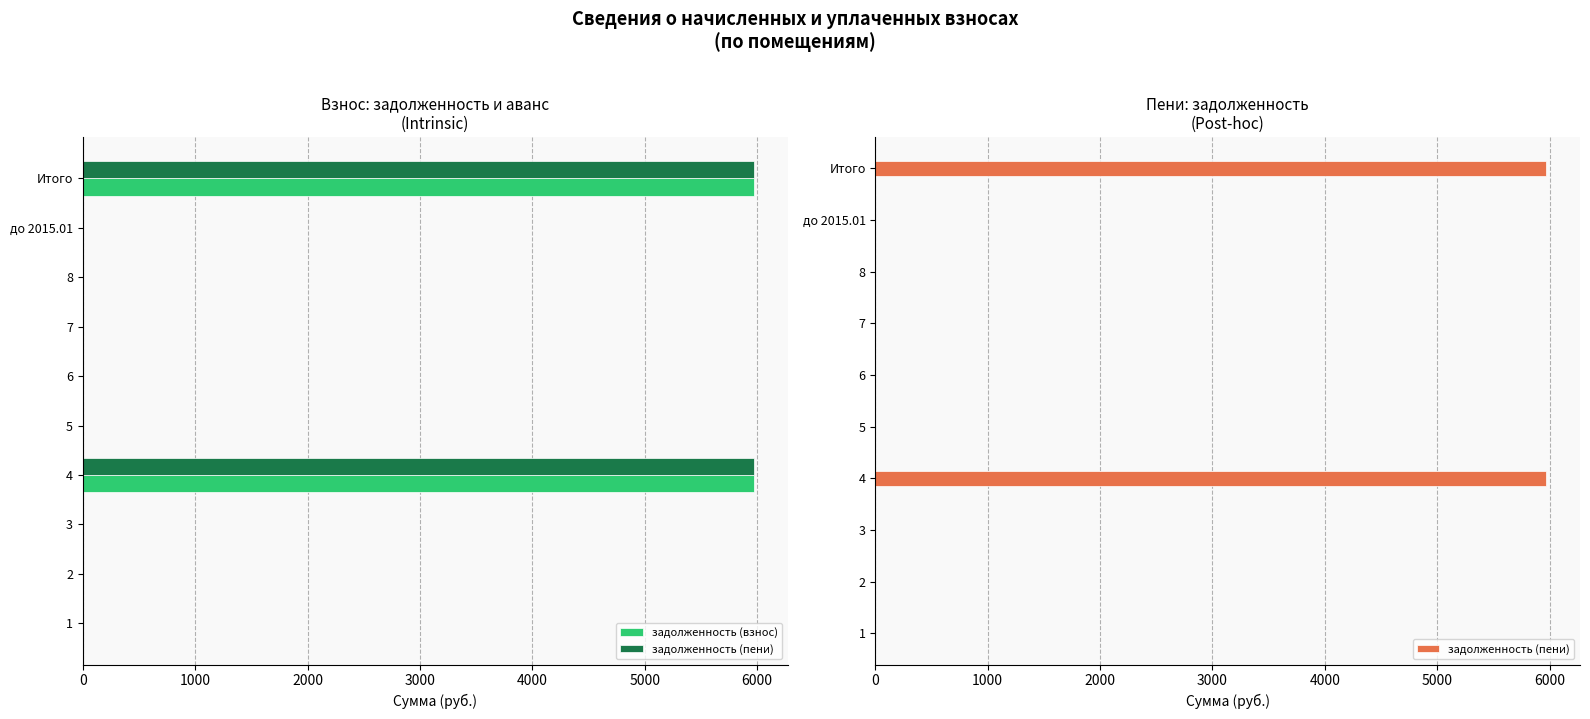

Reading right to left, extract all data points from this chart.

задолженность (взнос): 5971.6	0.0	0.0	0.0	0.0	0.0	5971.6	0.0	0.0	0.0
задолженность (пени): 5971.6	0.0	0.0	0.0	0.0	0.0	5971.6	0.0	0.0	0.0